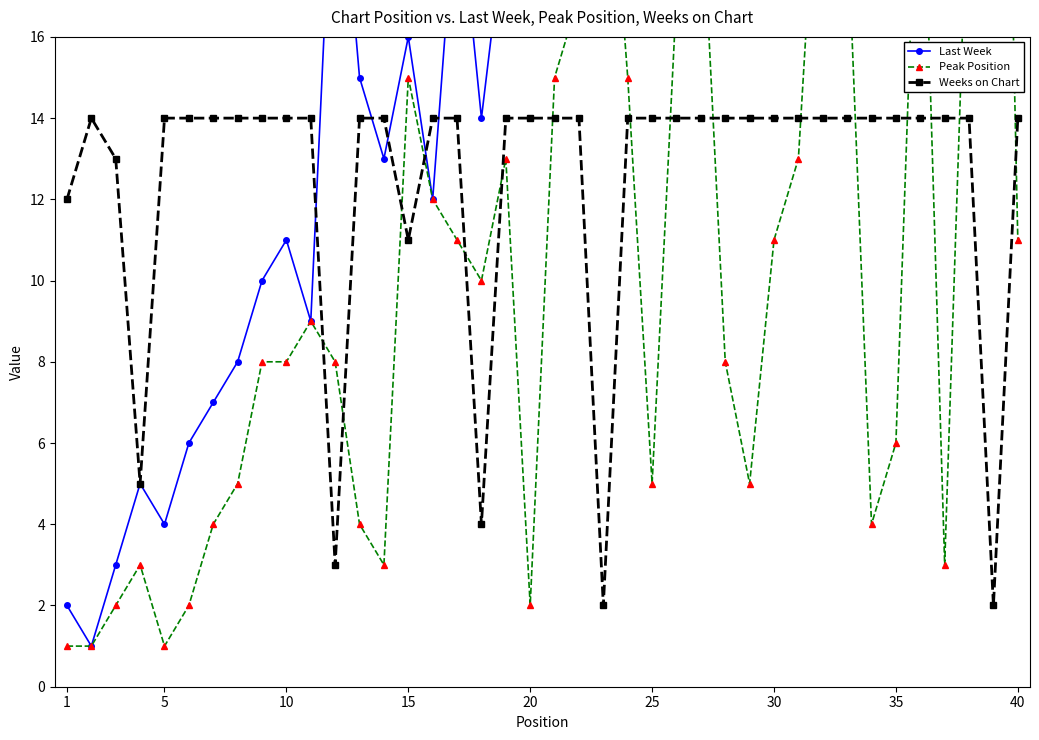

The value of Peak Position at 17 is 3. True or false?

False